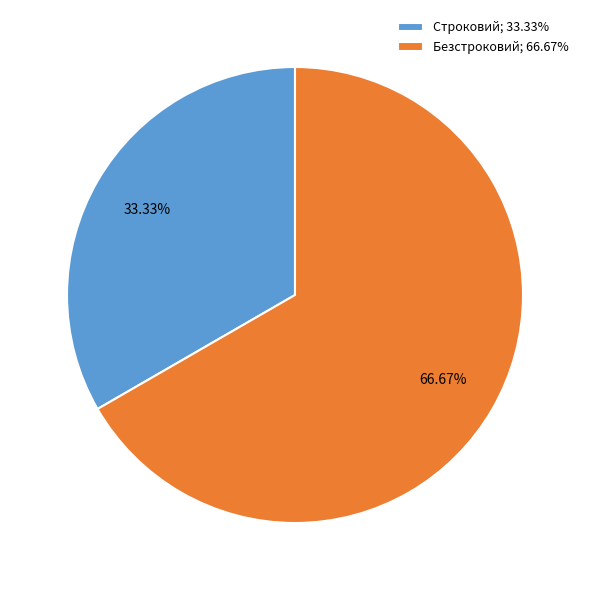

What percentage is NOT represented by Строковий?

66.7%